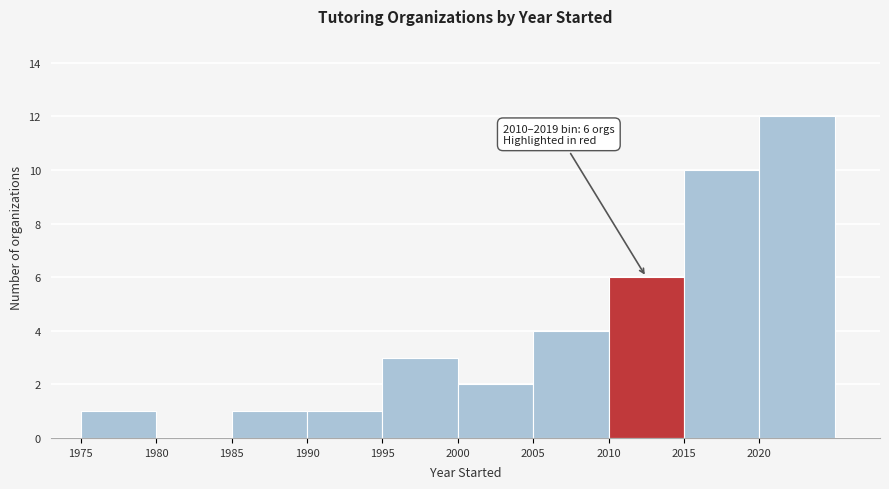

Over which range of the x-axis is the bar tallest?

2020 to 2025